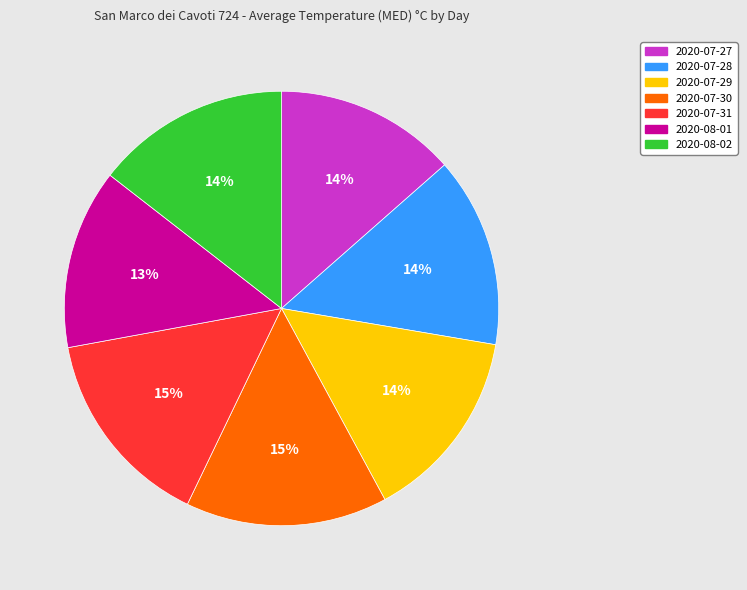

Count the number of slices in the pie.

7